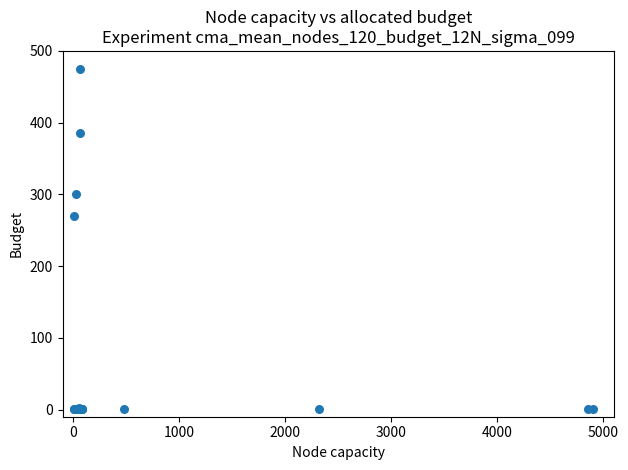

What Y value in the scatter plot is closest to 238?

270